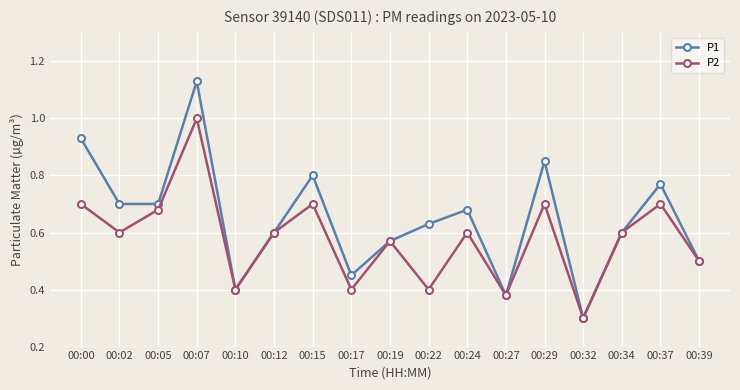

Rank the series by their maximum value, from lowest to highest.

P2, P1